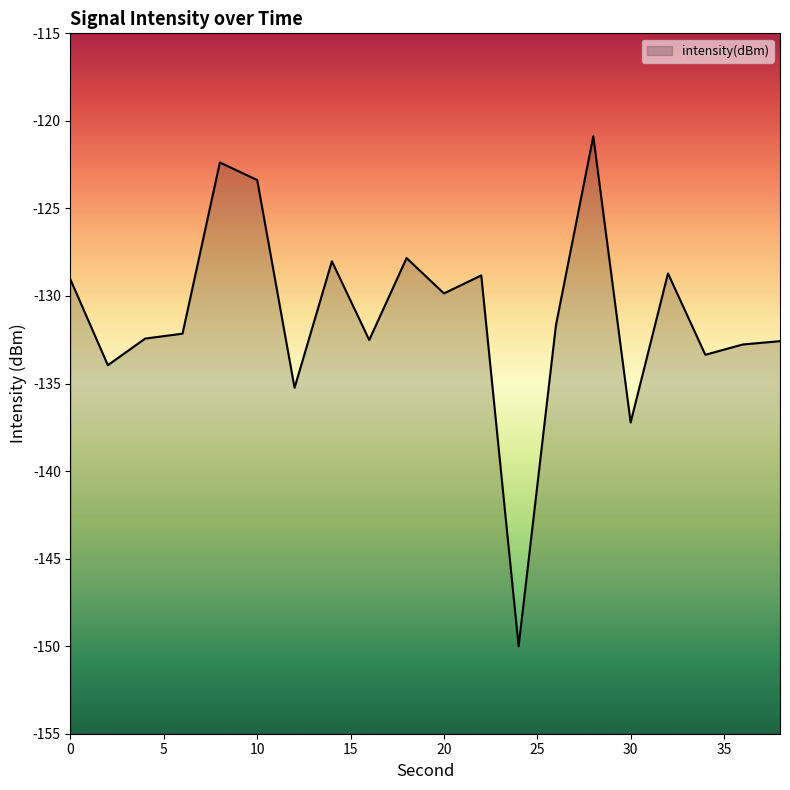

List the labels in order of value, largest first.

28, 8, 10, 18, 14, 32, 22, 0, 20, 26, 6, 4, 16, 38, 36, 34, 2, 12, 30, 24